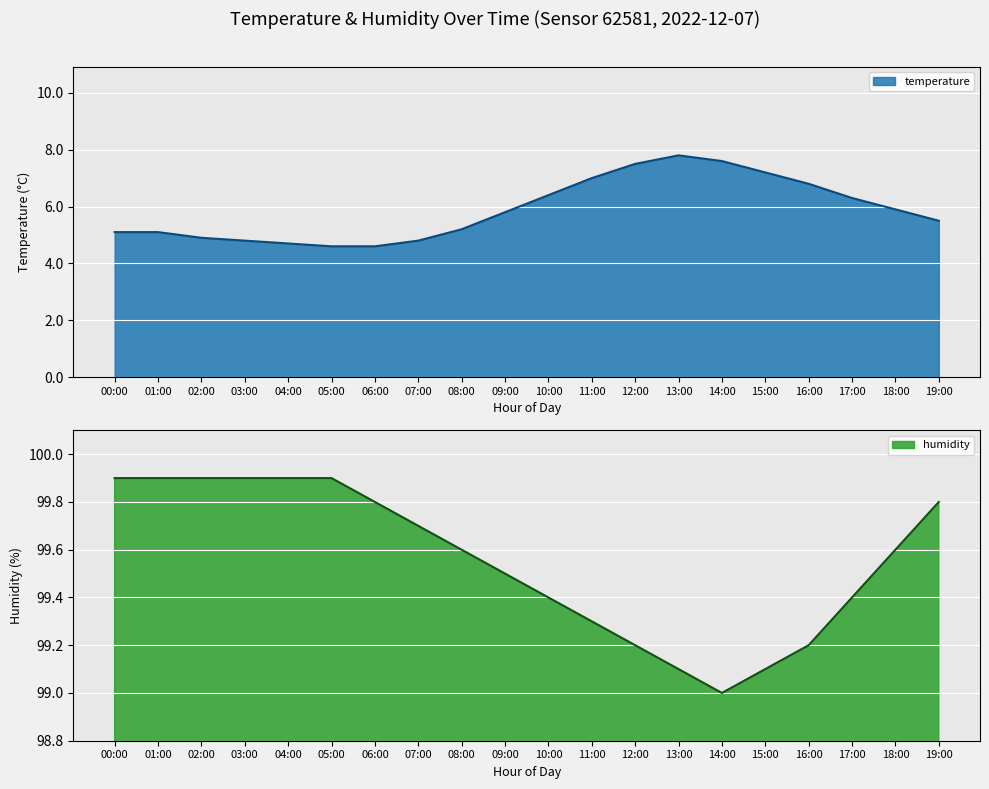

True or false: temperature and humidity intersect in this chart.

False